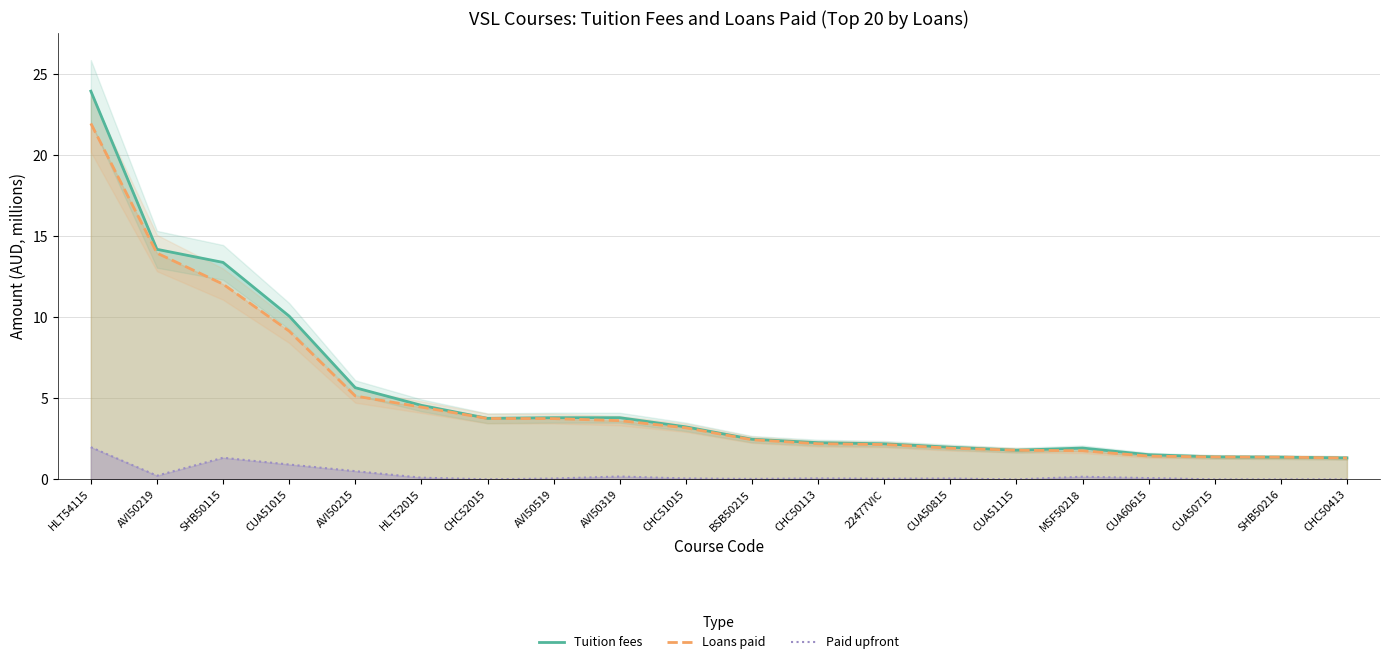

Reading right to left, list all the values displayed in this chart.

Tuition fees: CHC50413=1.3	SHB50216=1.4	CUA50715=1.4	CUA60615=1.5	MSF50218=1.9	CUA51115=1.8	CUA50815=2.0	22477VIC=2.2	CHC50113=2.3	BSB50215=2.5	CHC51015=3.2	AVI50319=3.8	AVI50519=3.8	CHC52015=3.8	HLT52015=4.6	AVI50215=5.7	CUA51015=10.1	SHB50115=13.4	AVI50219=14.2	HLT54115=23.9
Loans paid: CHC50413=1.3	SHB50216=1.4	CUA50715=1.4	CUA60615=1.4	MSF50218=1.8	CUA51115=1.8	CUA50815=1.9	22477VIC=2.2	CHC50113=2.2	BSB50215=2.4	CHC51015=3.2	AVI50319=3.6	AVI50519=3.8	CHC52015=3.8	HLT52015=4.5	AVI50215=5.1	CUA51015=9.2	SHB50115=12.0	AVI50219=14.0	HLT54115=22.0
Paid upfront: CHC50413=0.0	SHB50216=0.0	CUA50715=0.0	CUA60615=0.1	MSF50218=0.2	CUA51115=0.0	CUA50815=0.1	22477VIC=0.0	CHC50113=0.1	BSB50215=0.0	CHC51015=0.1	AVI50319=0.2	AVI50519=0.1	CHC52015=0.0	HLT52015=0.1	AVI50215=0.5	CUA51015=0.9	SHB50115=1.3	AVI50219=0.2	HLT54115=2.0